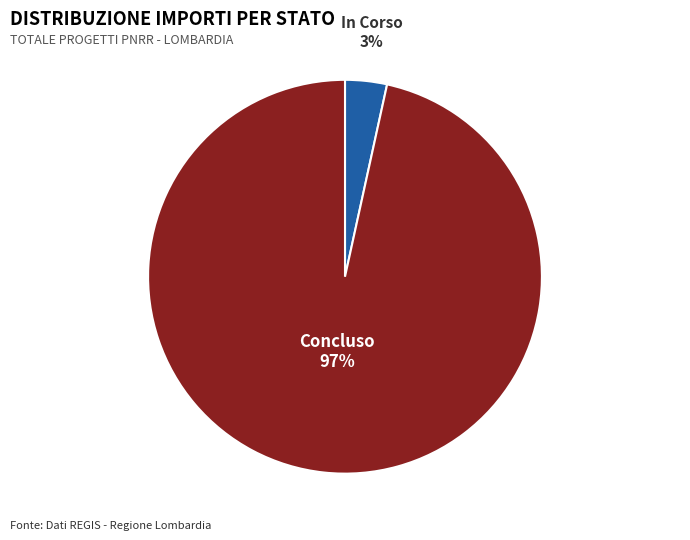

Count the number of slices in the pie.

2